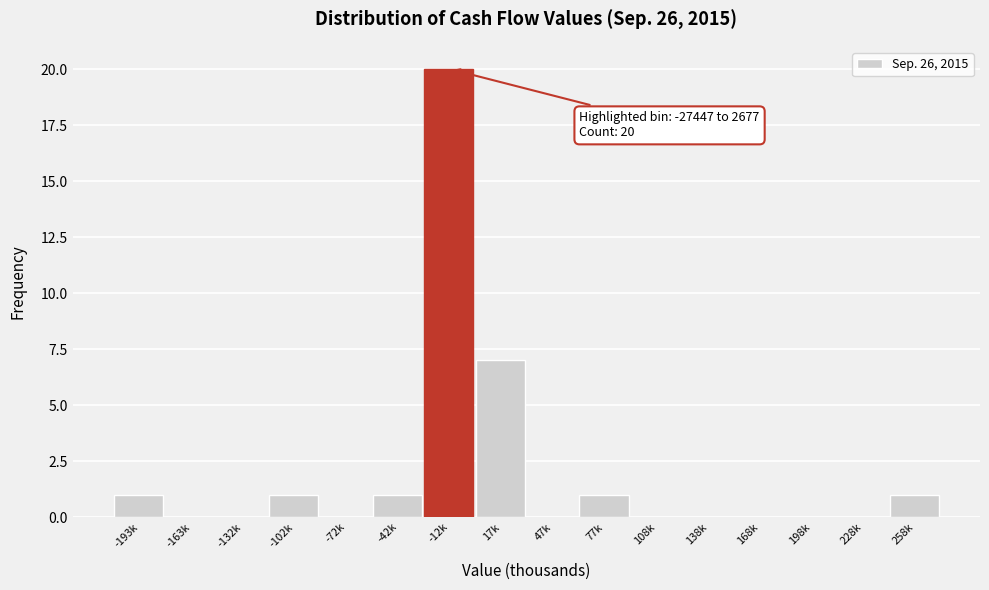

Reading left to right, extract all data points from this chart.

-193k=1	-163k=0	-132k=0	-102k=1	-72k=0	-42k=1	-12k=20	17k=7	47k=0	77k=1	108k=0	138k=0	168k=0	198k=0	228k=0	258k=1